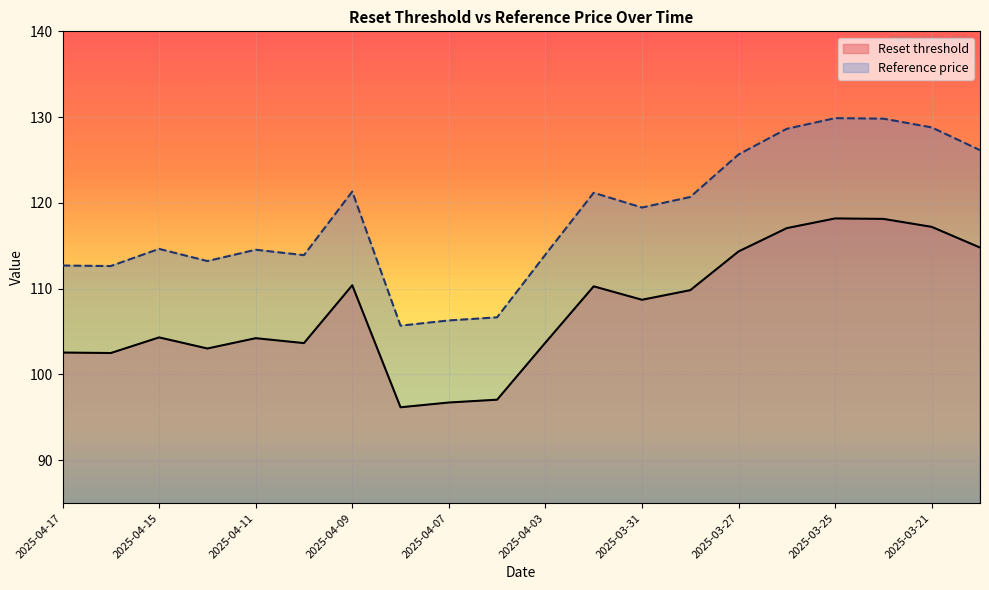

Rank the categories by Reset threshold value from lowest to highest.

2025-04-08, 2025-04-07, 2025-04-04, 2025-04-16, 2025-04-17, 2025-04-14, 2025-04-10, 2025-04-03, 2025-04-11, 2025-04-15, 2025-03-31, 2025-03-28, 2025-04-01, 2025-04-09, 2025-03-27, 2025-03-20, 2025-03-26, 2025-03-21, 2025-03-24, 2025-03-25